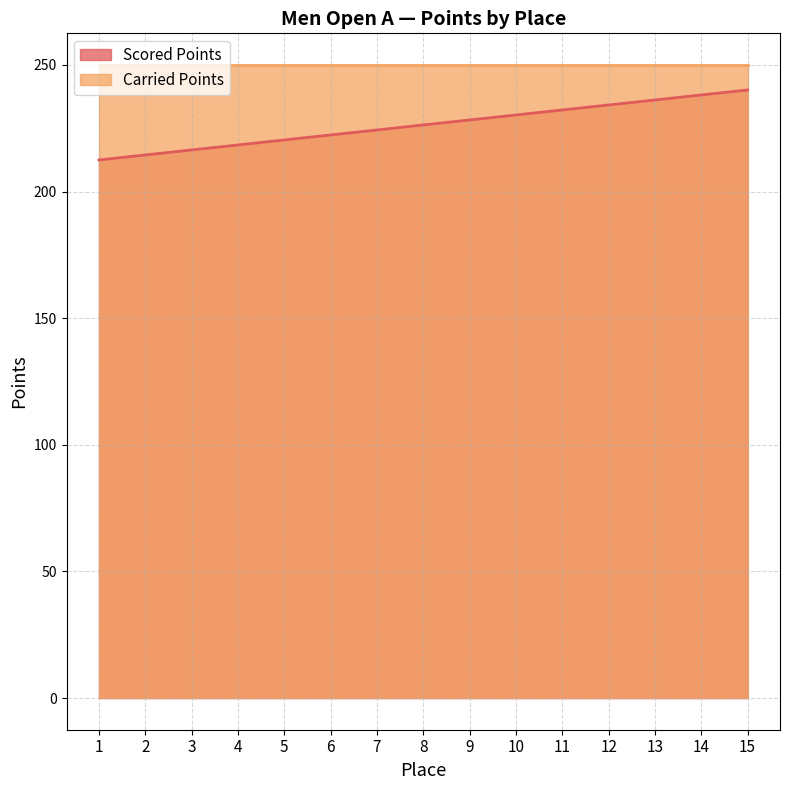

At which category does the chart reach its peak across all series?

15